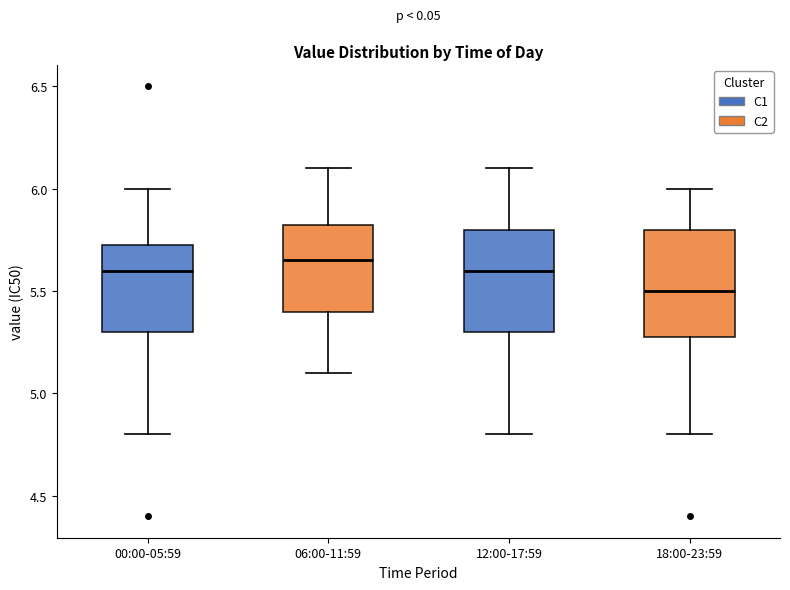

Reading left to right, transcribe this box plot: for each box, give where its median line is, the range the box spans, and where its two whiskers end, as read against the y-axis. The values are not printed on the chart, so give them approximately, as read against the axis.

00:00-05:59: median 5.60, box 5.30 to 5.75, whiskers 4.80 to 6.00
06:00-11:59: median 5.65, box 5.40 to 5.85, whiskers 5.10 to 6.10
12:00-17:59: median 5.60, box 5.30 to 5.80, whiskers 4.80 to 6.10
18:00-23:59: median 5.50, box 5.30 to 5.80, whiskers 4.80 to 6.00